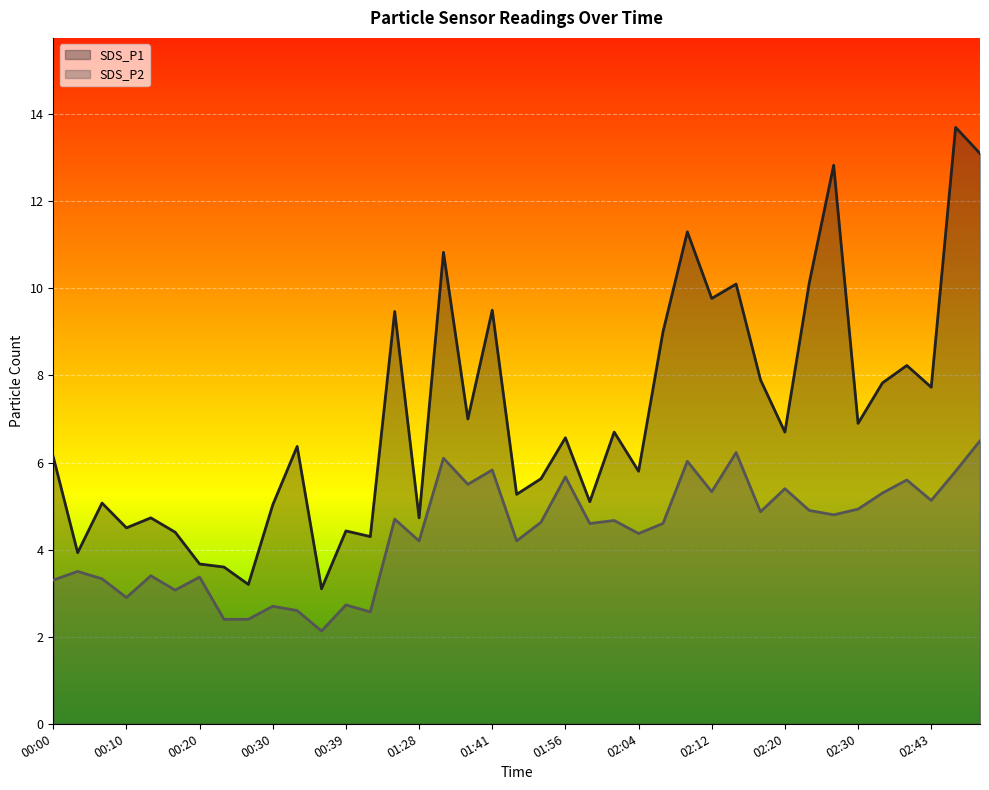

Which category has the lowest value in the SDS_P1 series?

00:36